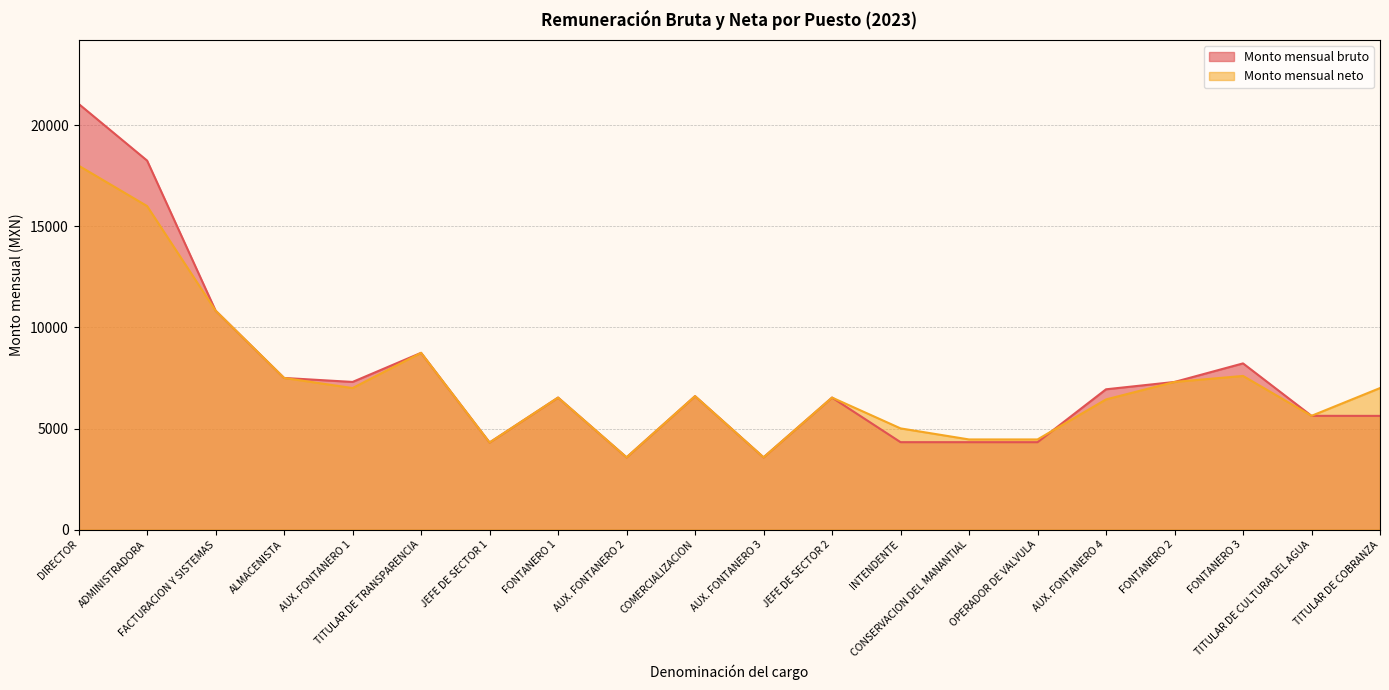

True or false: Monto mensual bruto and Monto mensual neto cross at least once.

True